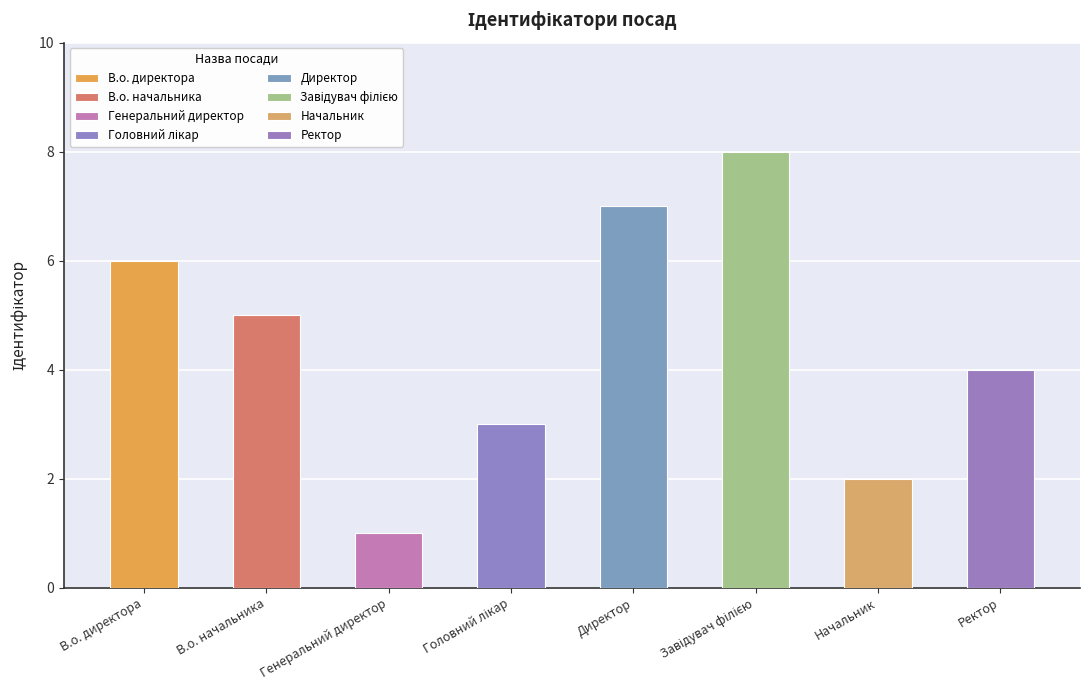

Reading right to left, transcribe all the data shown in this chart.

Ректор=4	Начальник=2	Завідувач філією=8	Директор=7	Головний лікар=3	Генеральний директор=1	В.о. начальника=5	В.о. директора=6